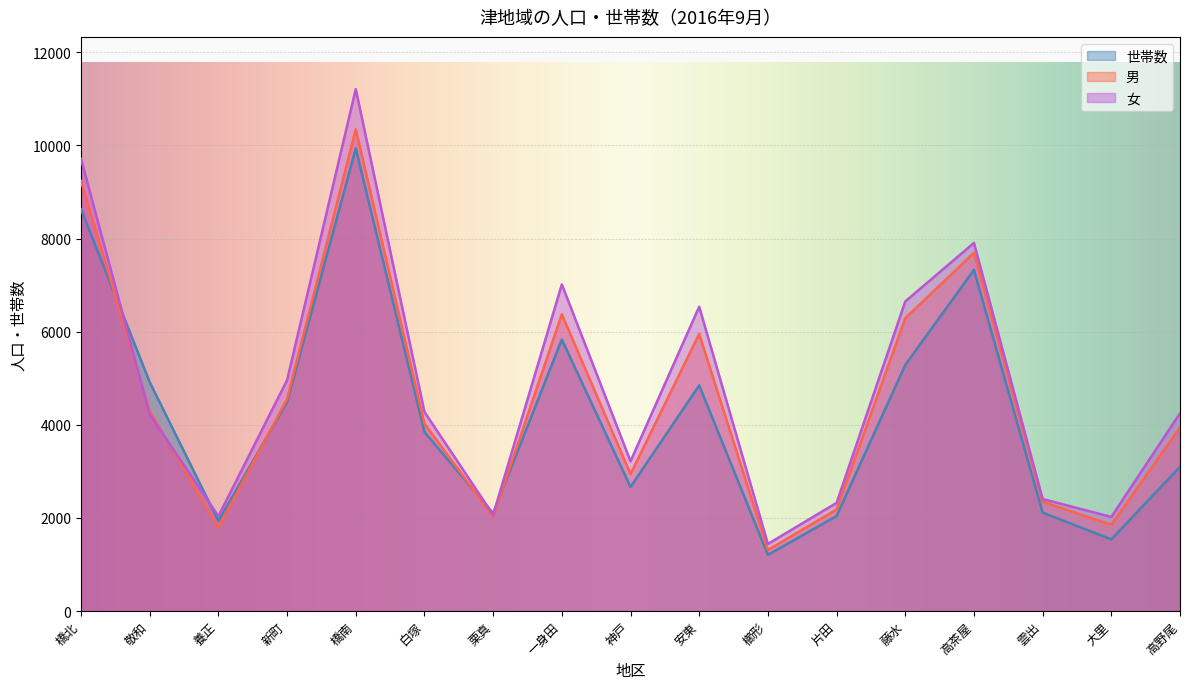

What are all the series names shown in the legend?

世帯数, 男, 女